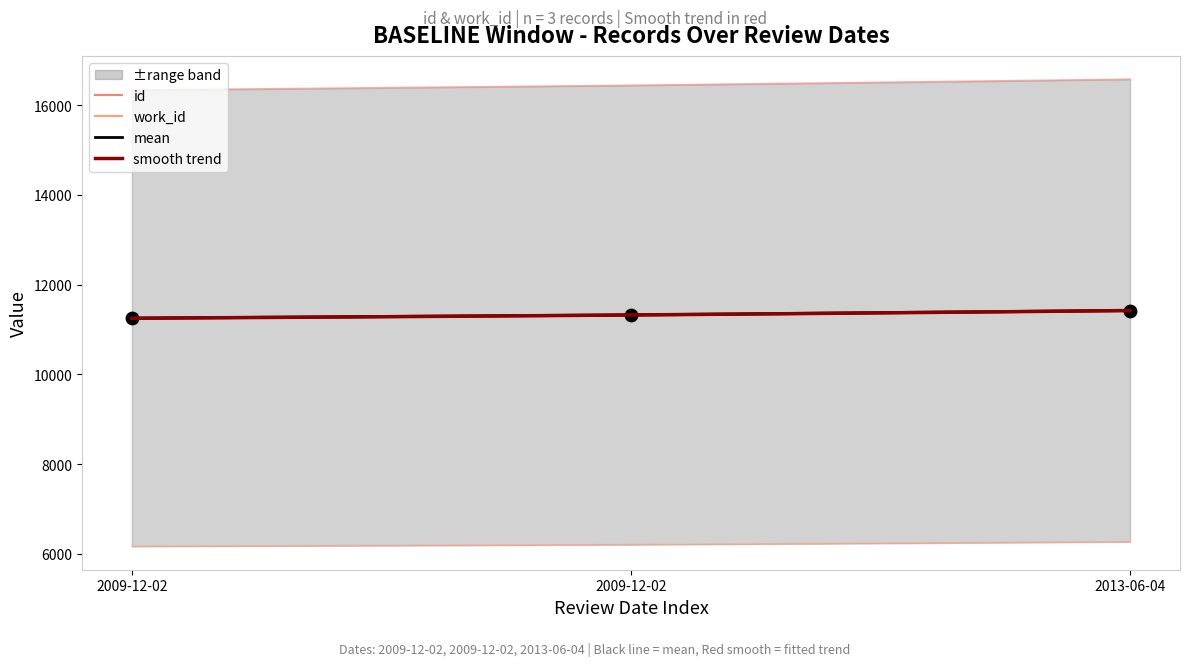

At which category is the sum across all series the highest?

2013-06-04